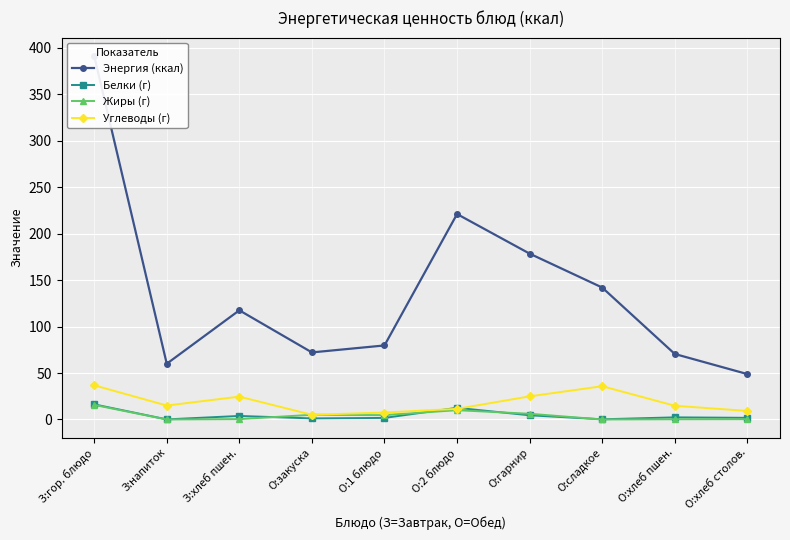

What is the value of the Энергия (ккал) point at the 10th from the left?

48.9